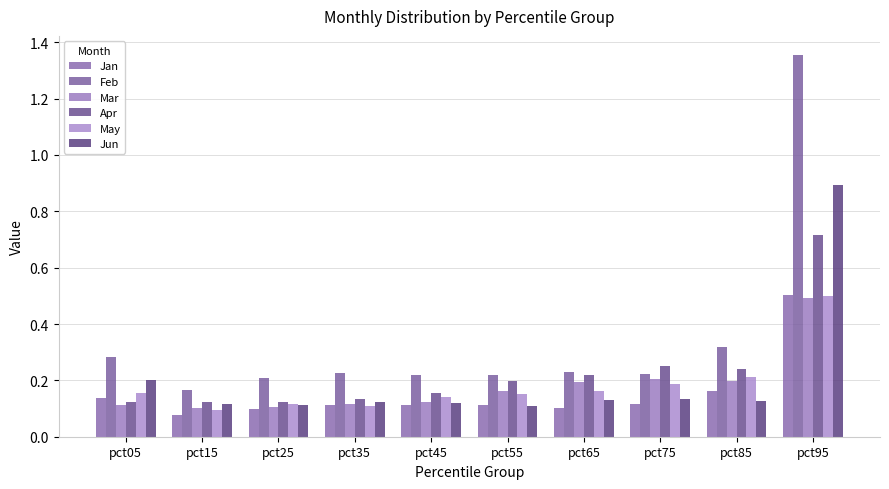

At which label does Apr reach its minimum?

pct15